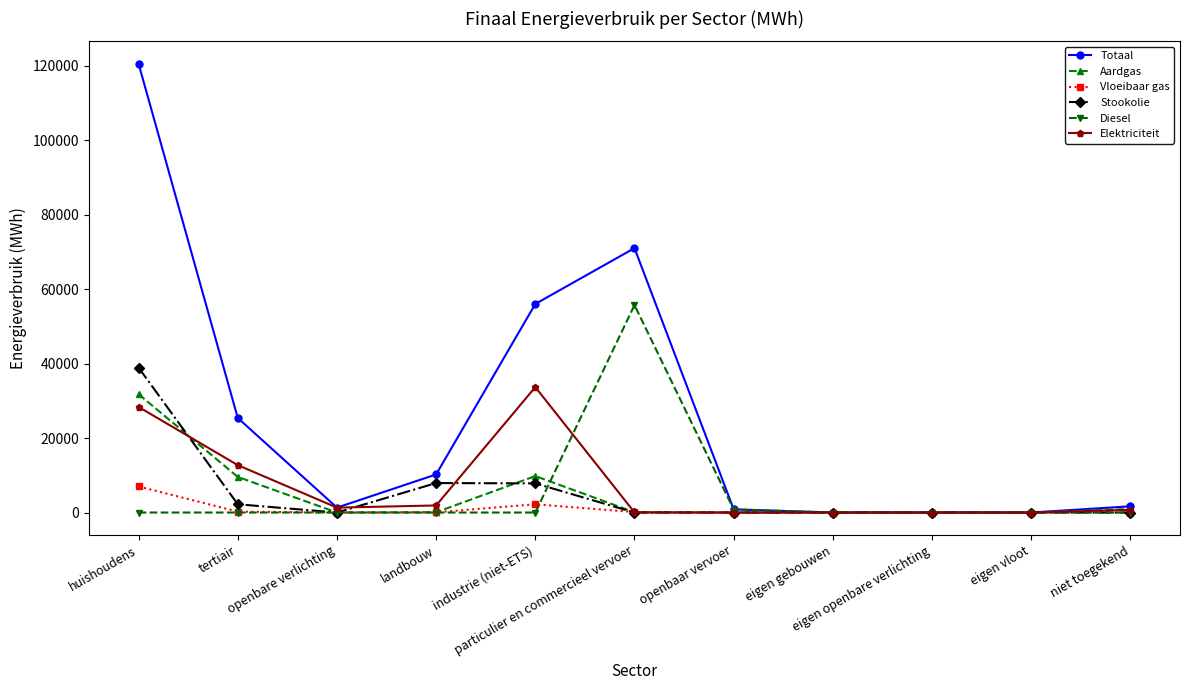

True or false: Stookolie has a value of 0.0 at eigen openbare verlichting.

True